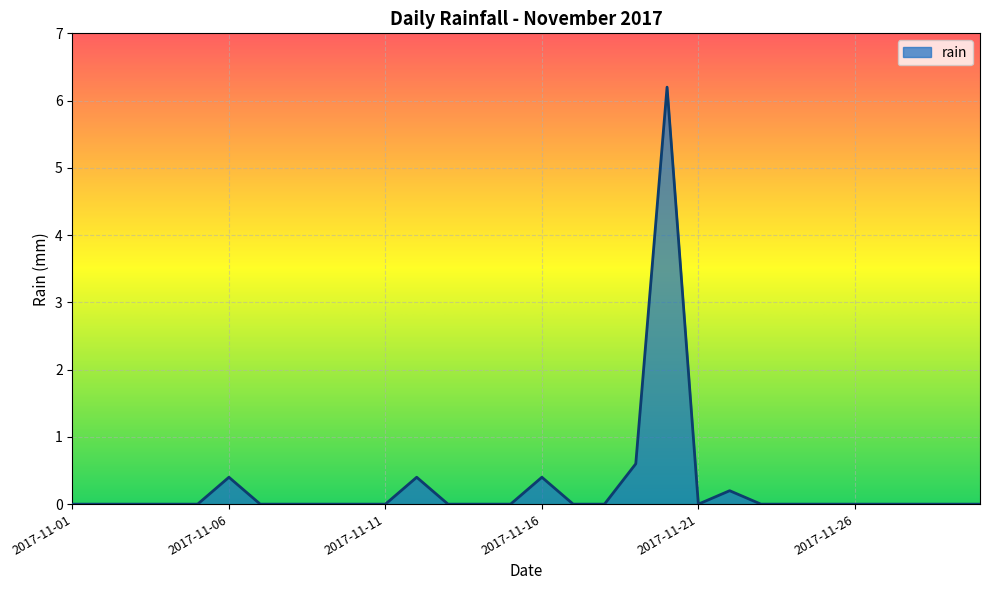

What is the difference between the maximum and minimum values?

6.2